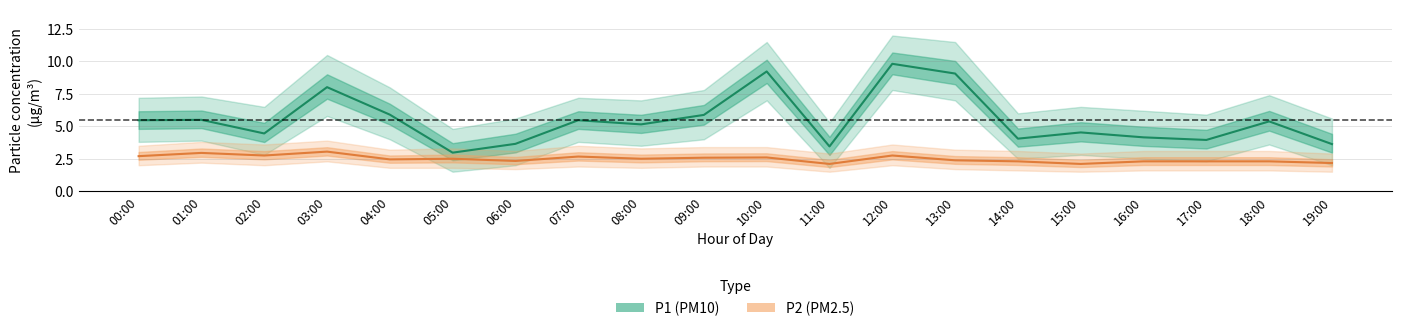

Which category has the lowest value in the P2 series?

11:00